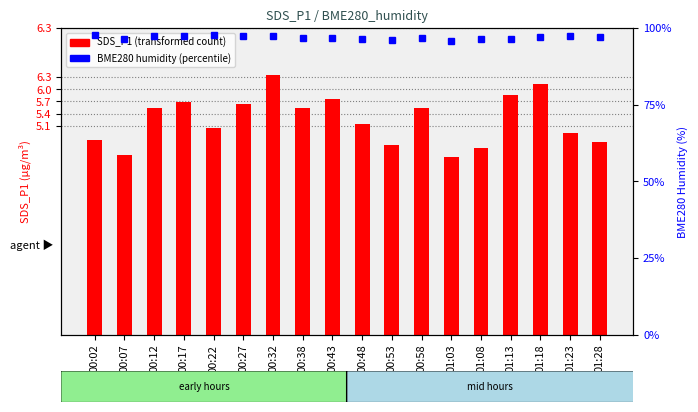

Reading left to right, what are all the values shown in this chart?

SDS_P1: 4.8	4.4	5.5	5.7	5.0	5.7	6.3	5.5	5.8	5.2	4.6	5.5	4.3	4.5	5.8	6.1	4.9	4.7
BME280_humidity_pct: 97.7	96.4	97.3	97.4	97.8	97.4	97.3	96.8	96.6	96.5	96.0	96.6	95.8	96.4	96.5	97.0	97.3	96.9